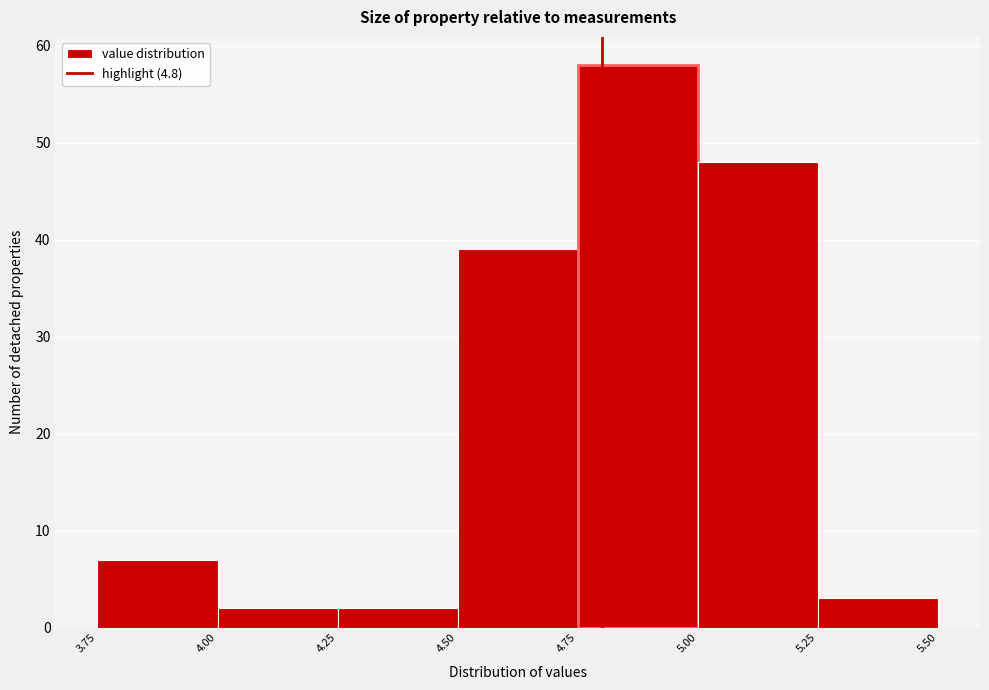

Over which range of the x-axis is the bar tallest?

4.75 to 5.00